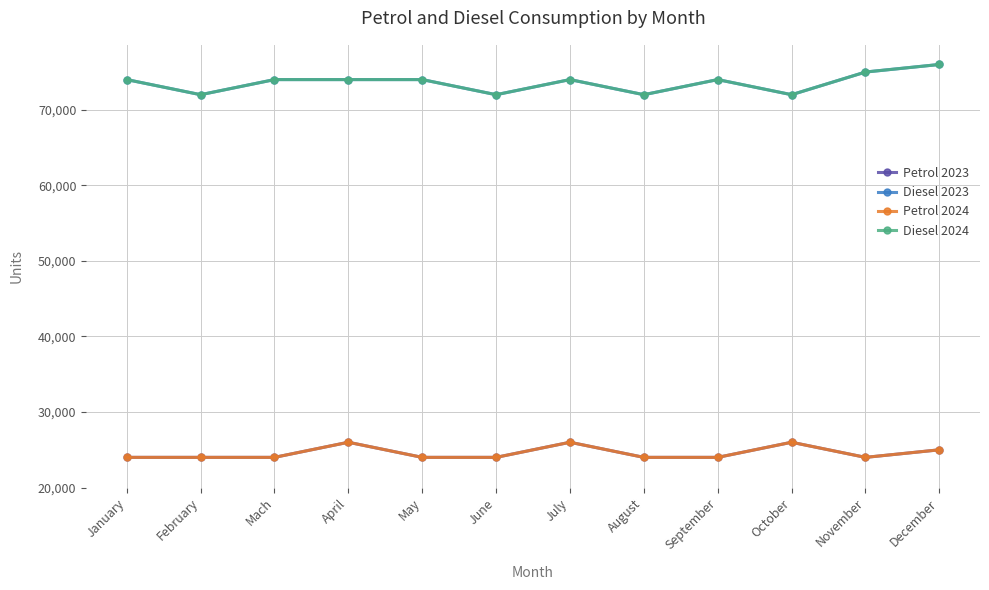

Rank the categories by Diesel 2023 value from highest to lowest.

December, November, January, Mach, April, May, July, September, February, June, August, October